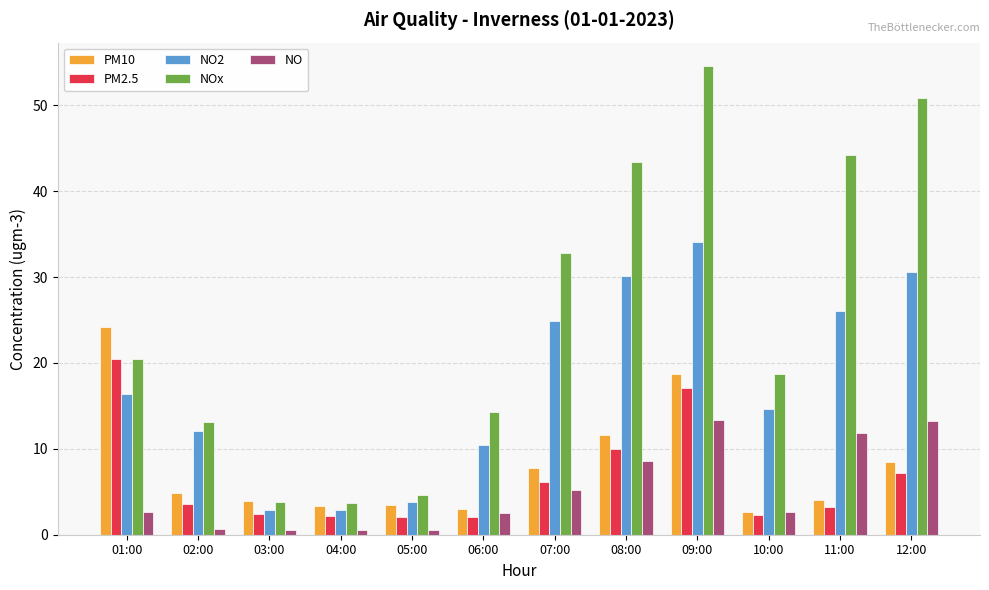

What is the spread (max minus min) of values at 06:00?

12.2